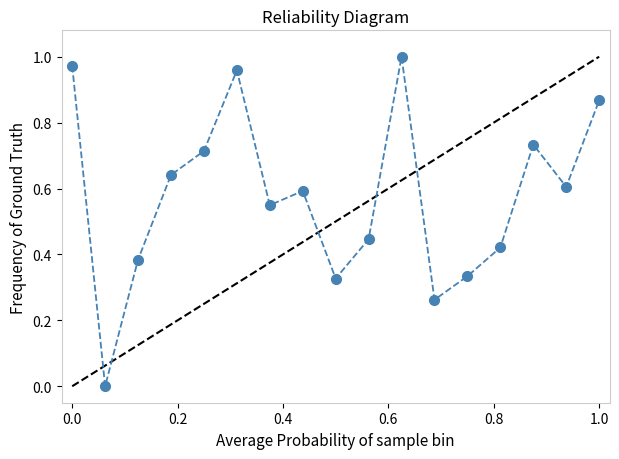

What is the sum of all values?

9.8